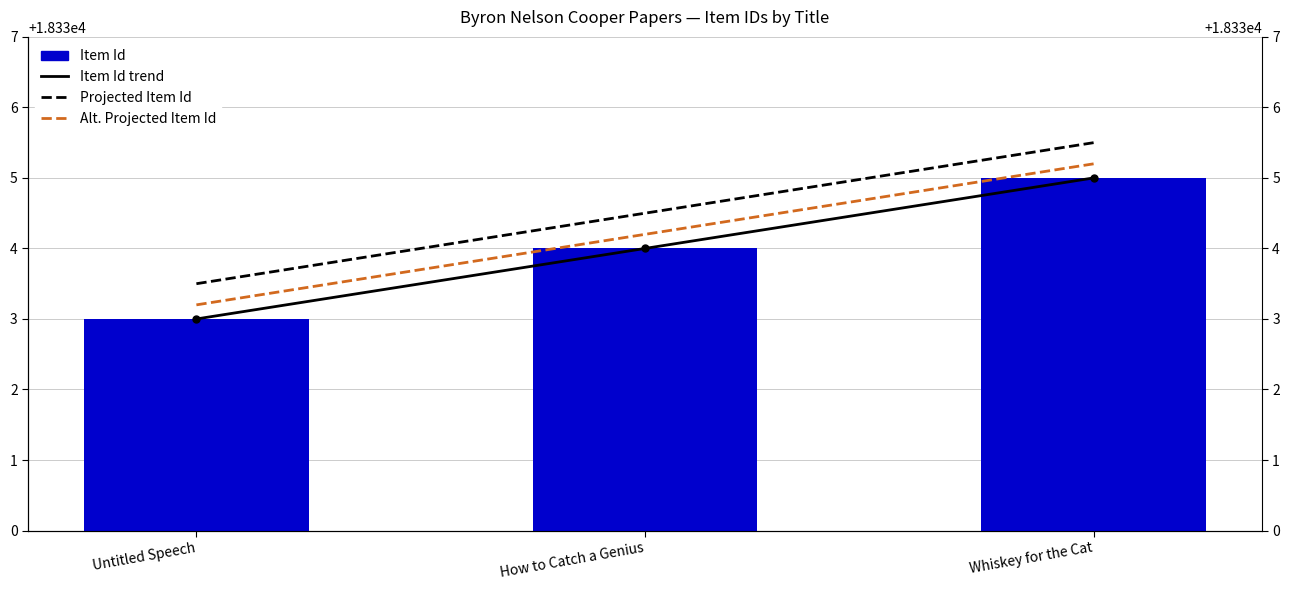

How many Alt. Projected Item Id values are between 18333 and 18335?

2